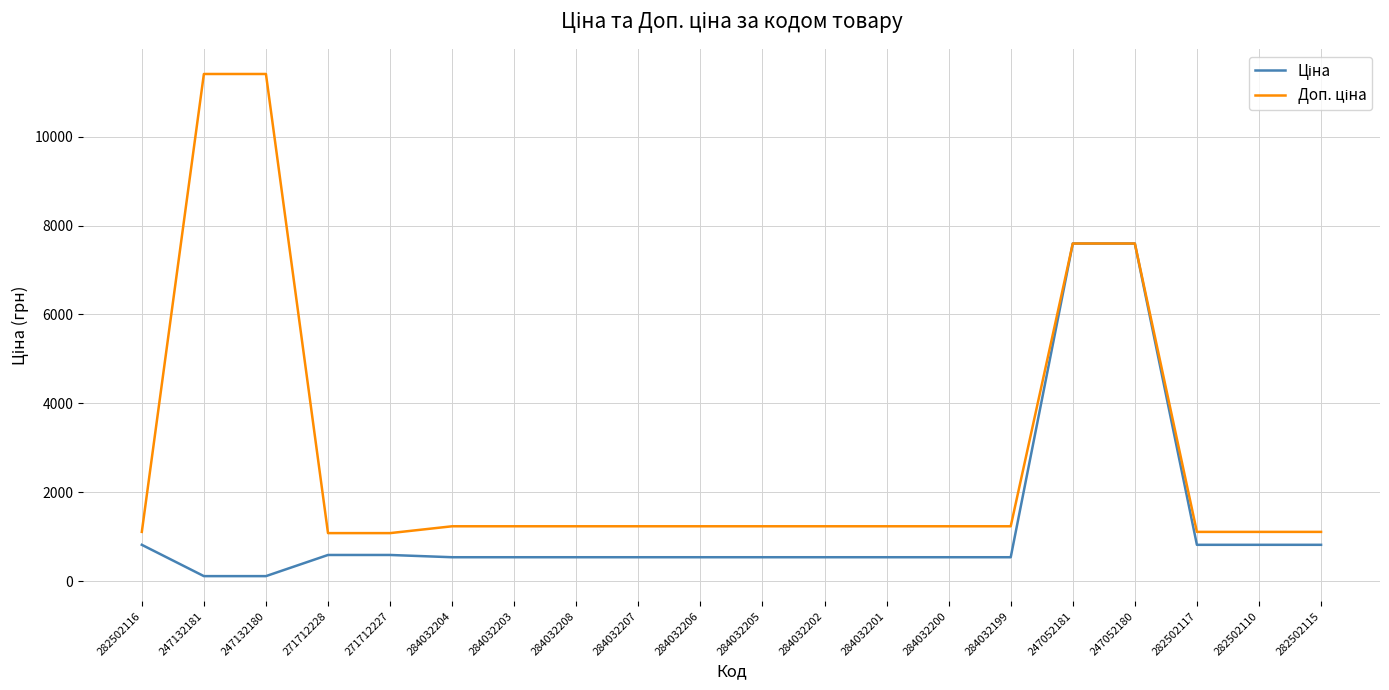

What is the total value across all series at 282502117?

1927.7